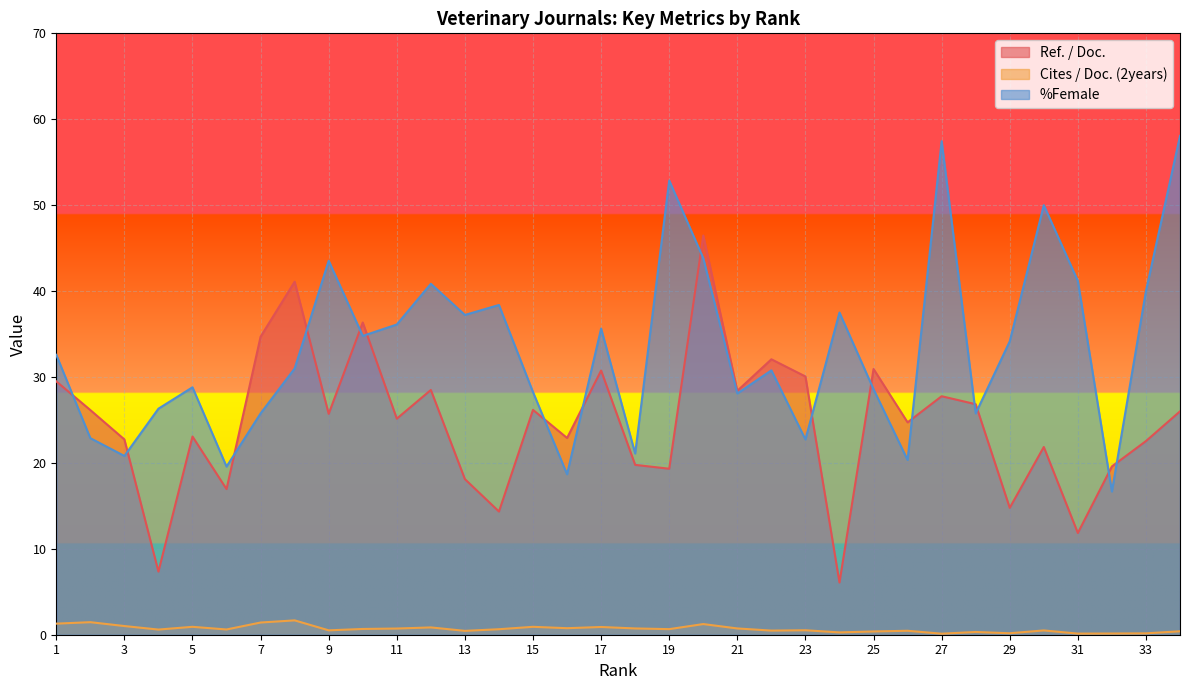

How many data points in %Female are above 32?

17